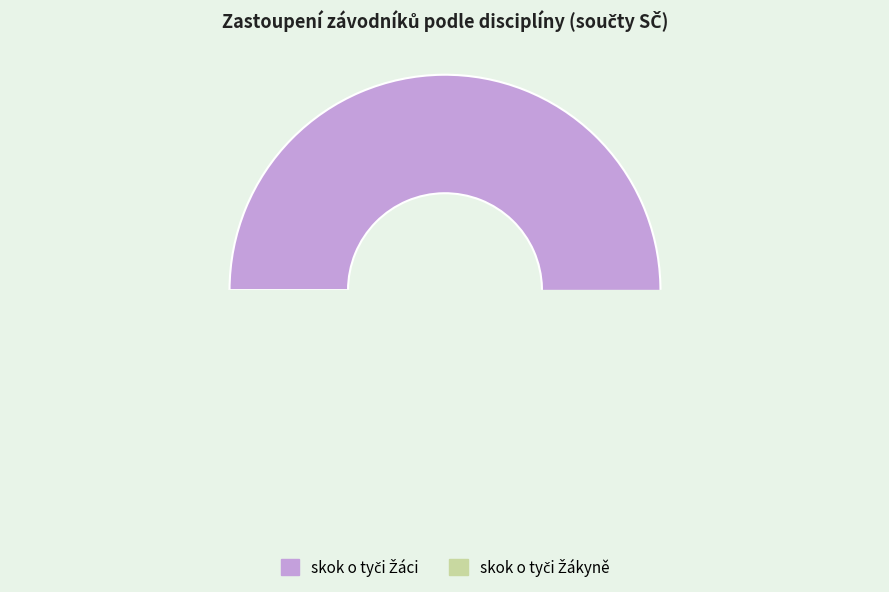

Between skok o tyči Žáci and 2, which is larger?

2